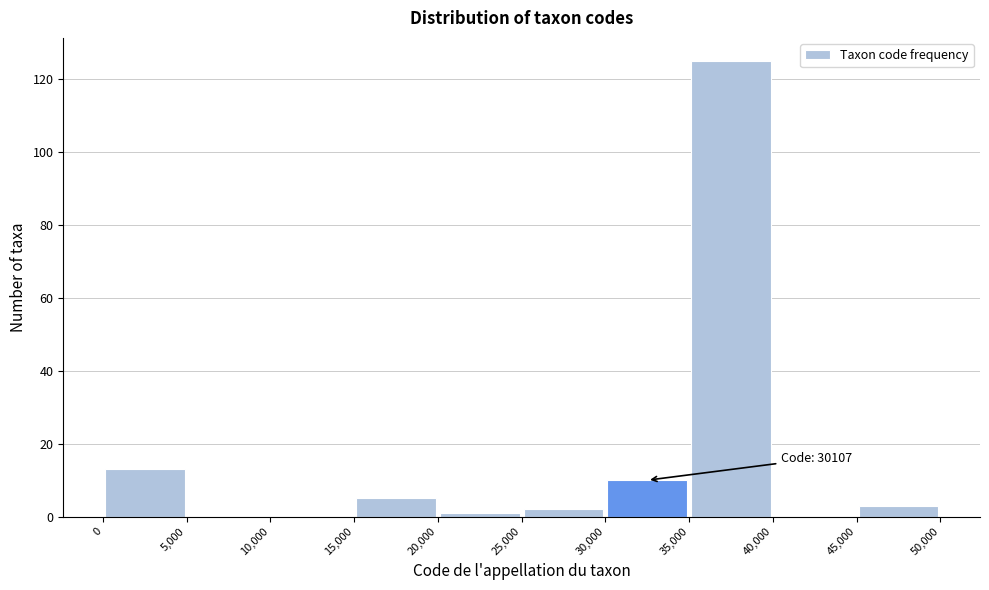

Over which range of the x-axis is the bar tallest?

35,000 to 40,000